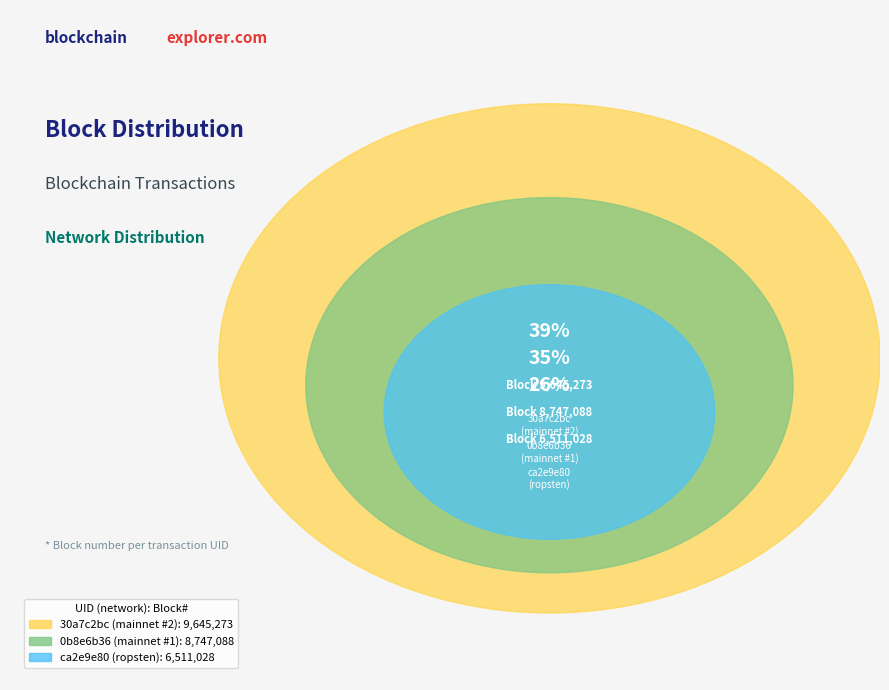

Do 30a7c2bc
(mainnet #2) and ca2e9e80
(ropsten) together represent more than half of the pie?

Yes